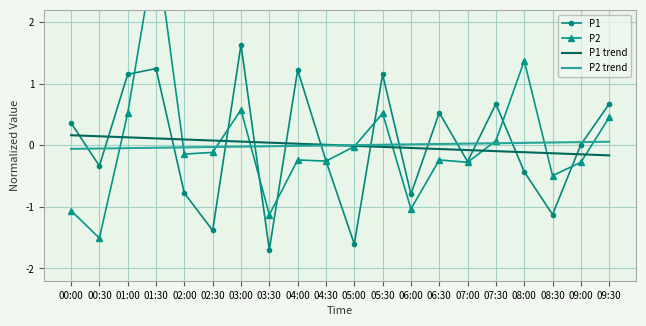

Does the chart have visible grid lines?

Yes